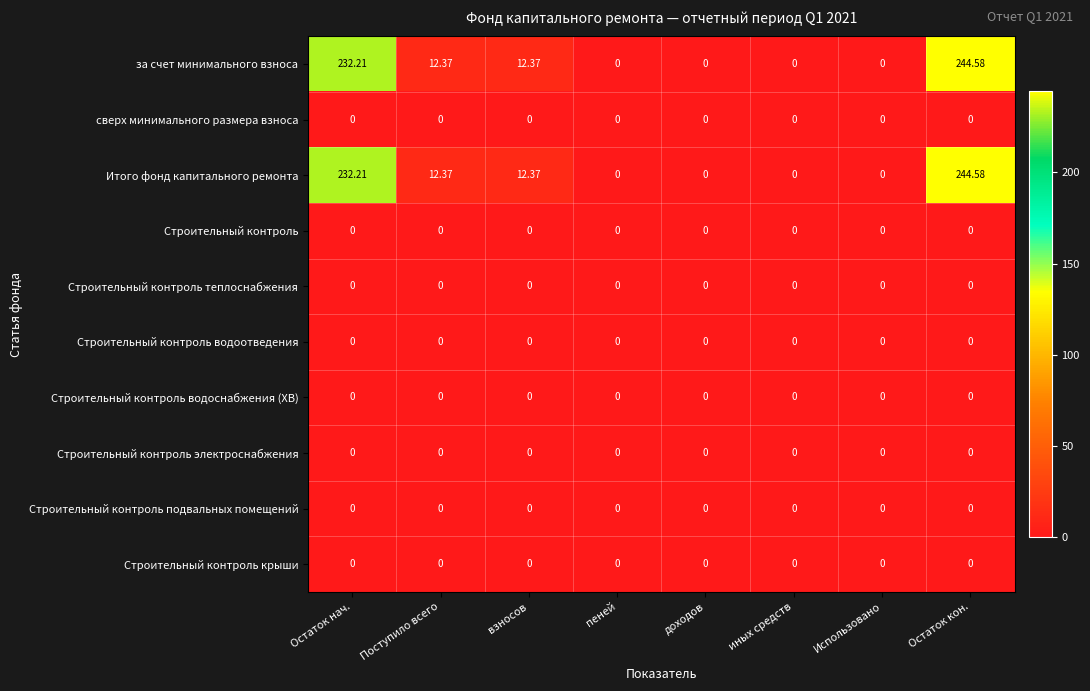

At which category is the sum across all series the highest?

Остаток кон.